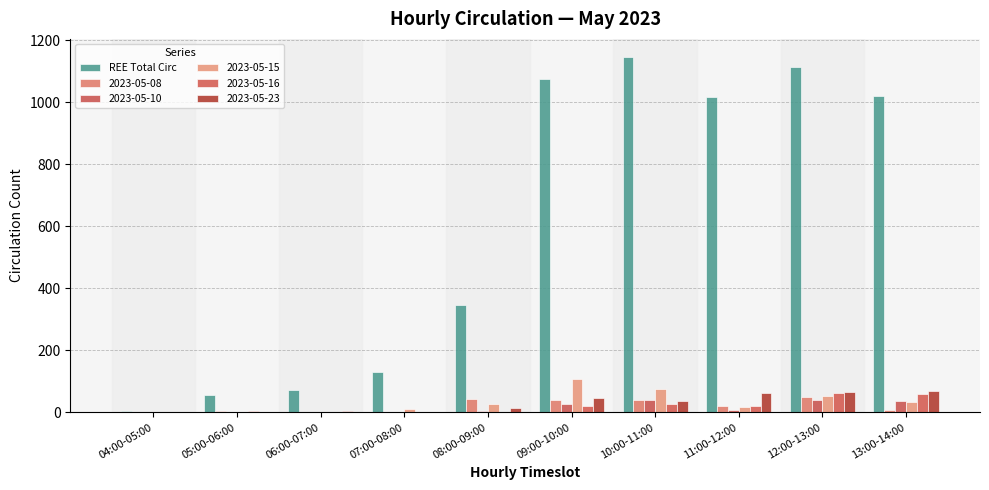

How many series are shown in this chart?

6